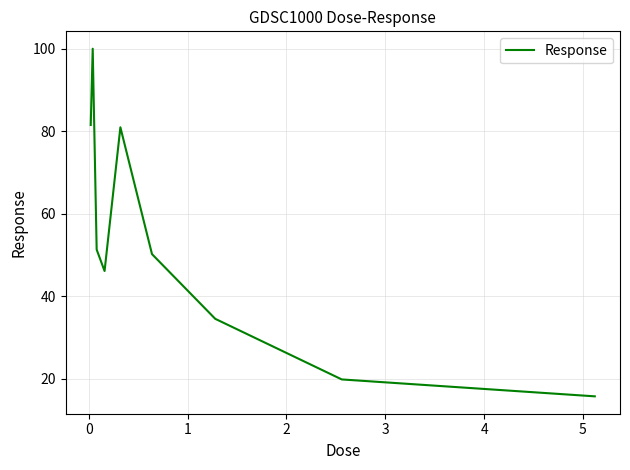

What is the maximum value shown in the chart?

100.0